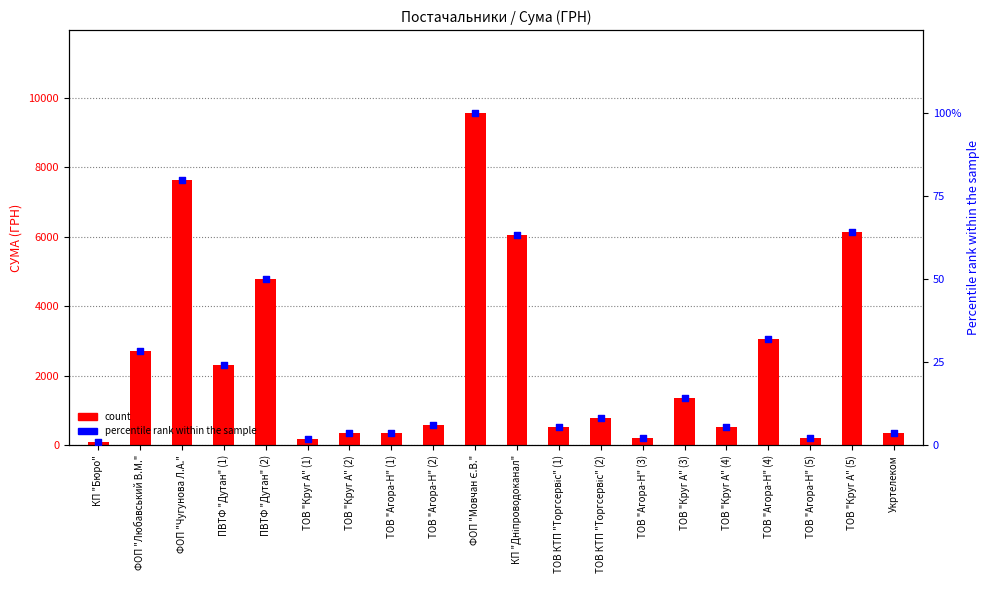

What are all the series names shown in the legend?

count, percentile rank within the sample